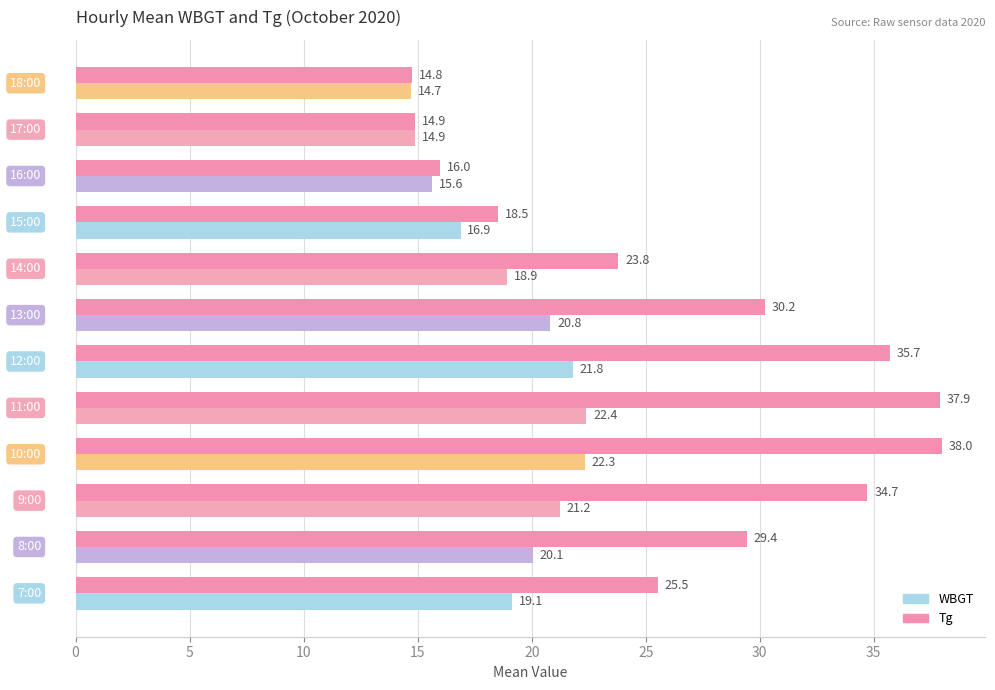

At how many categories does at least one series exceed 15?

10